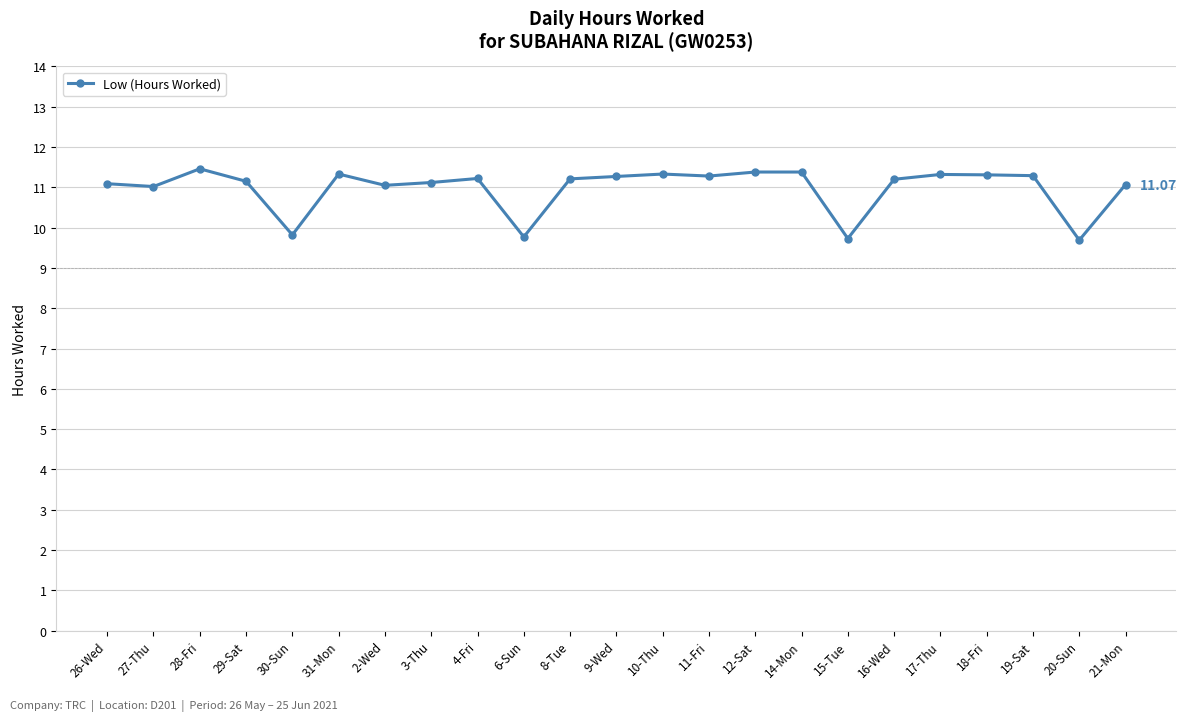

At which category does the data reach its first local peak?

28-Fri